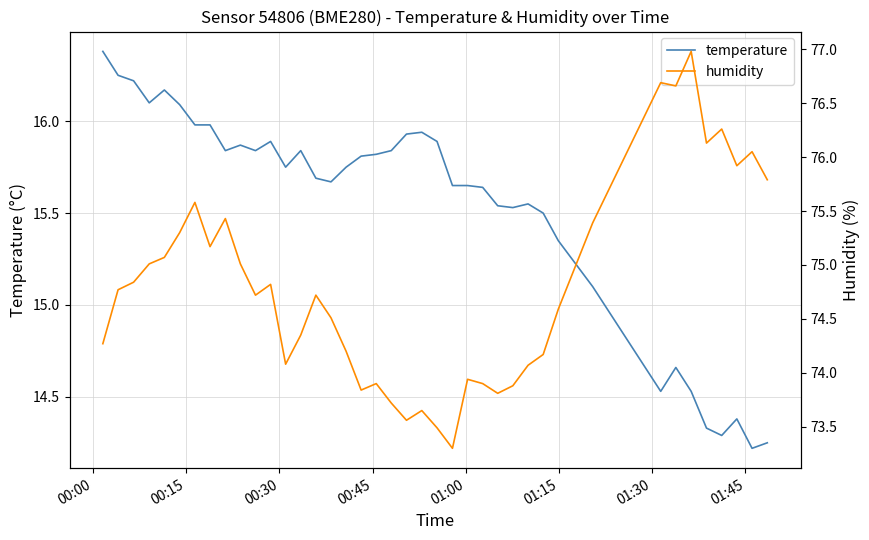

Does the chart have visible grid lines?

Yes